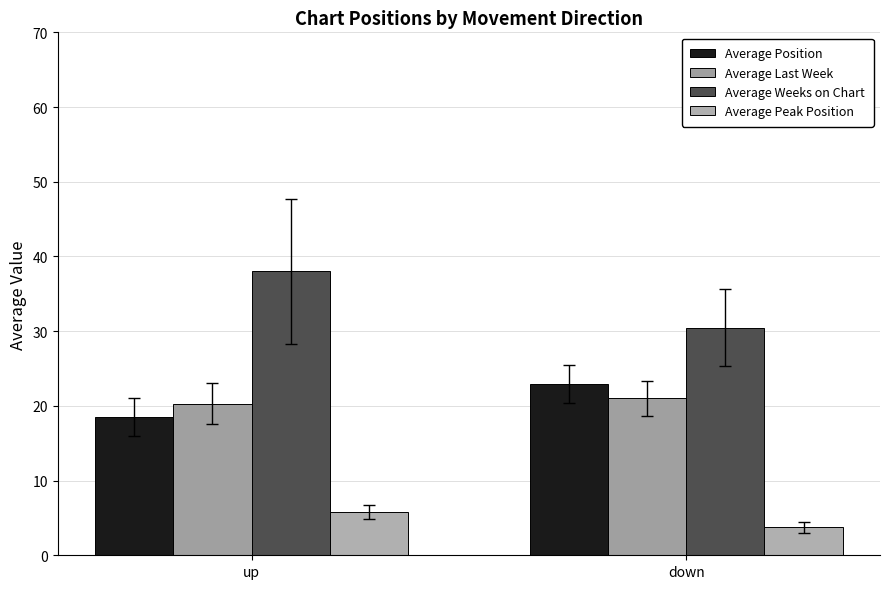

Where does the Average Peak Position series first go above 5?

up